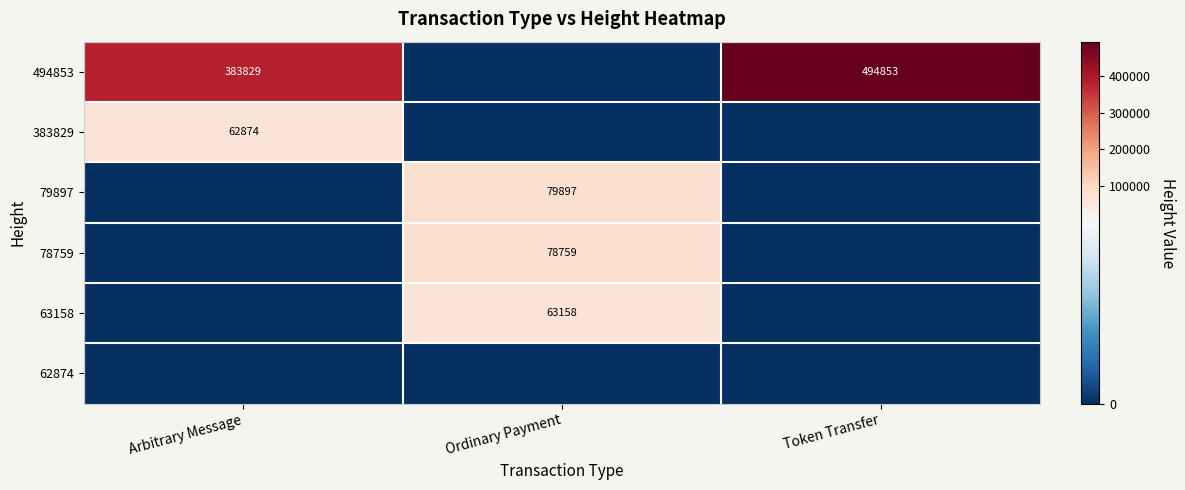

The 63158 series shows 85630 at Ordinary Payment. True or false?

False